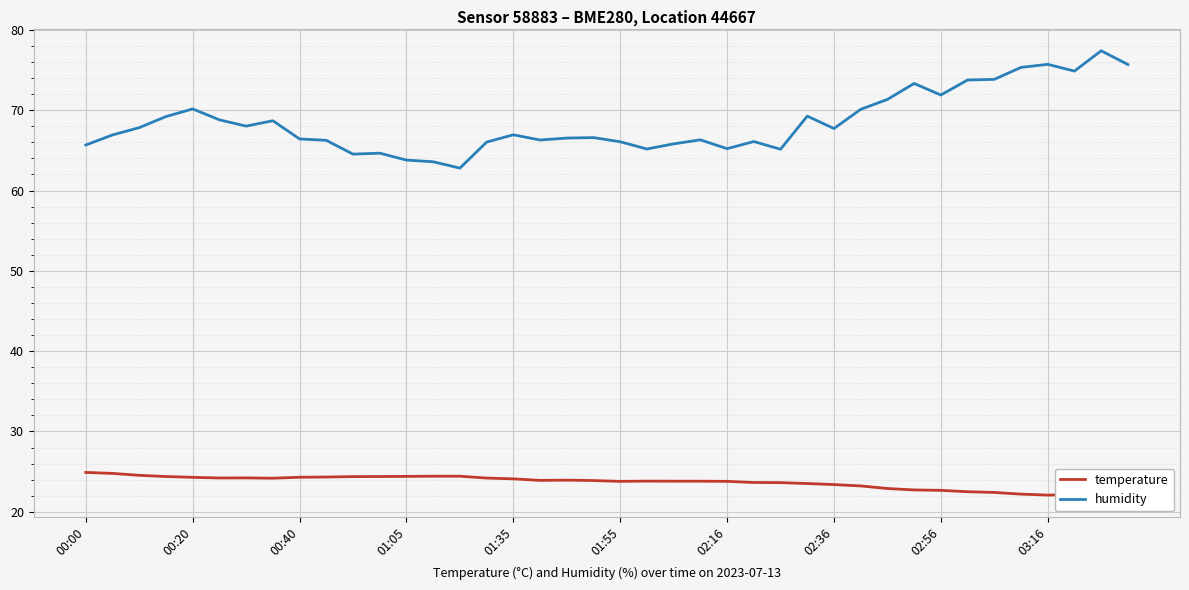

Which series has the largest total across all categories?

humidity